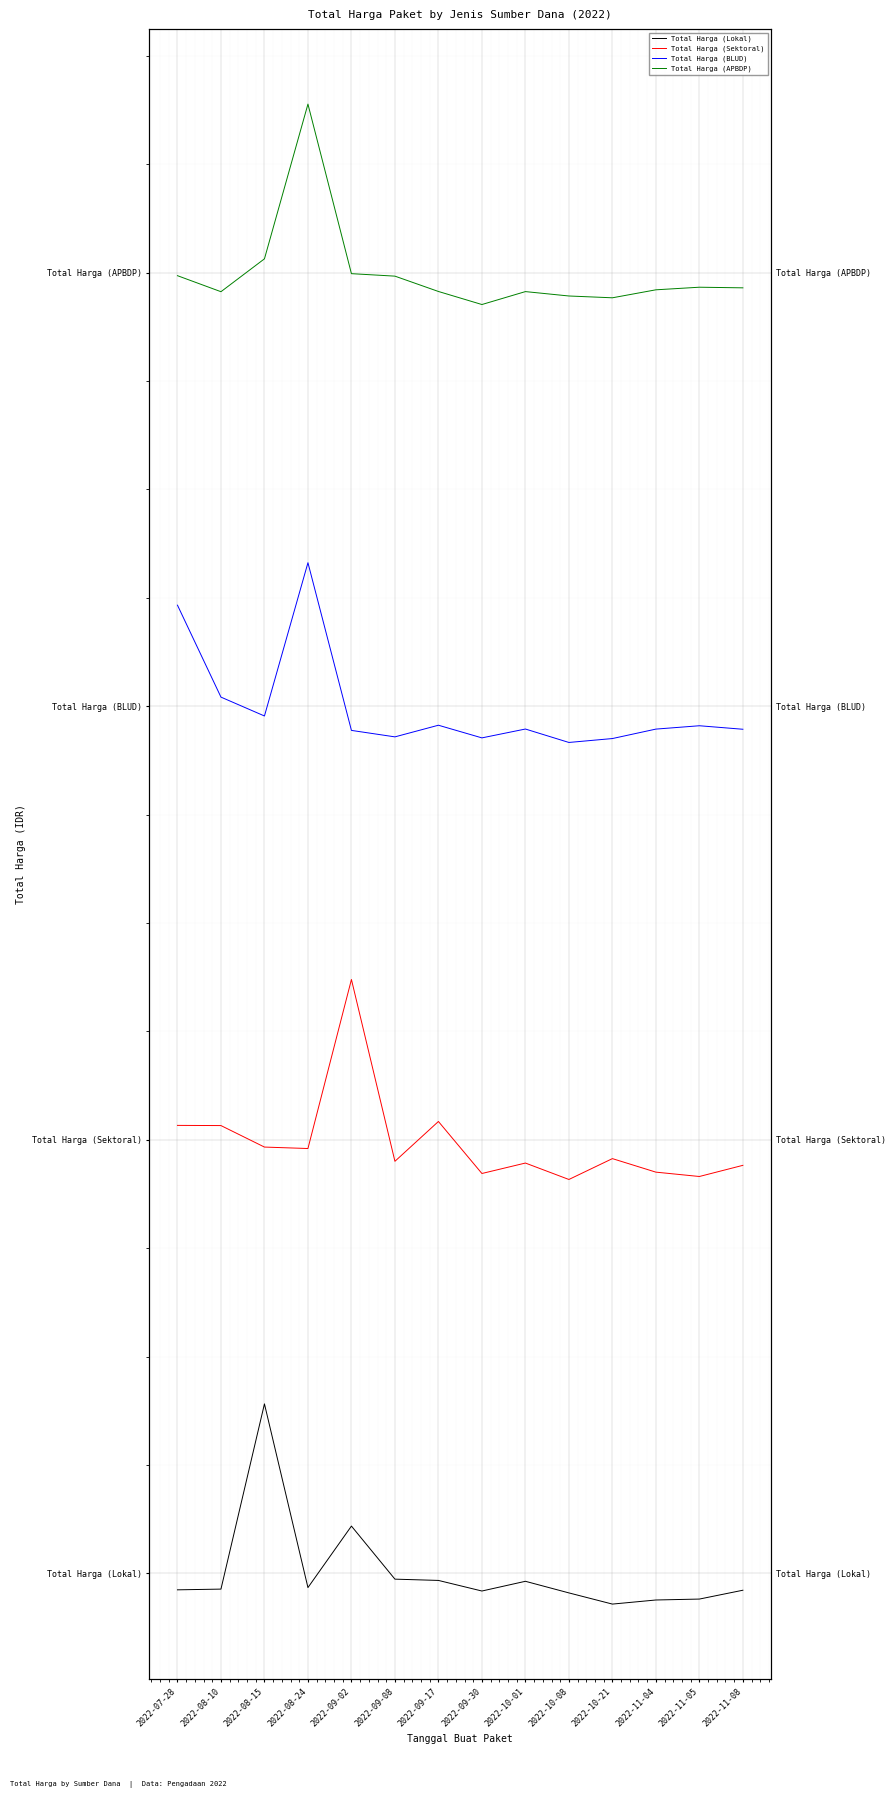

True or false: Total Harga (Lokal) has a value of -0.3 at 2022-10-08.

False